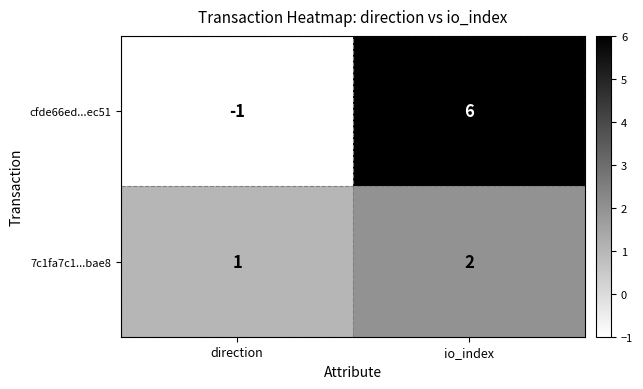

At how many categories does at least one series exceed 0?

2